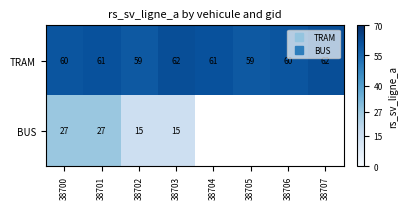

How many distinct data groups are displayed?

2